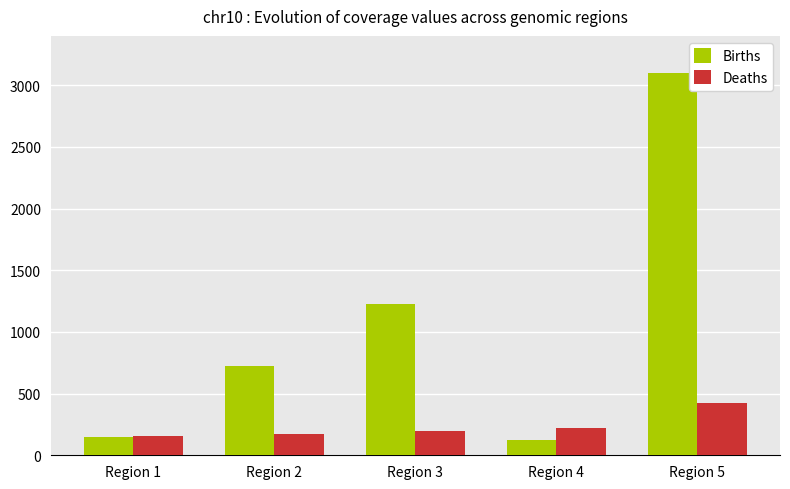

Which series has the largest total across all categories?

Births